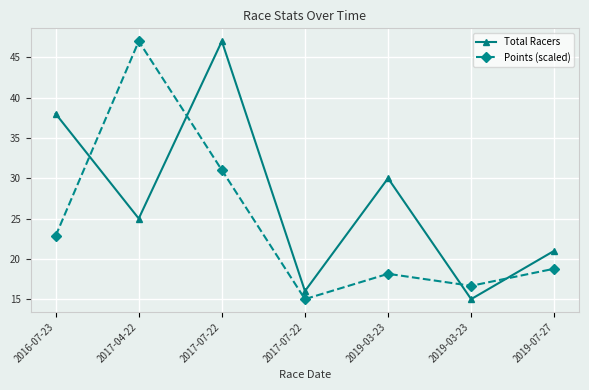

How many data points does each series have?

7